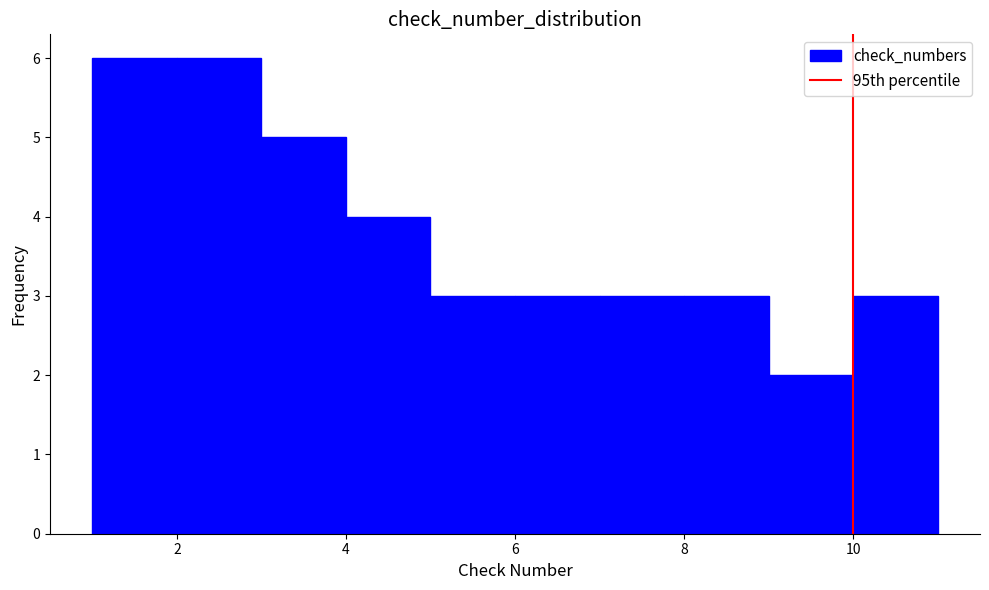

What is the height of the bar covering 9 to 10 on the x-axis? The values are not printed on the chart, so give them approximately, as read against the axis.

2